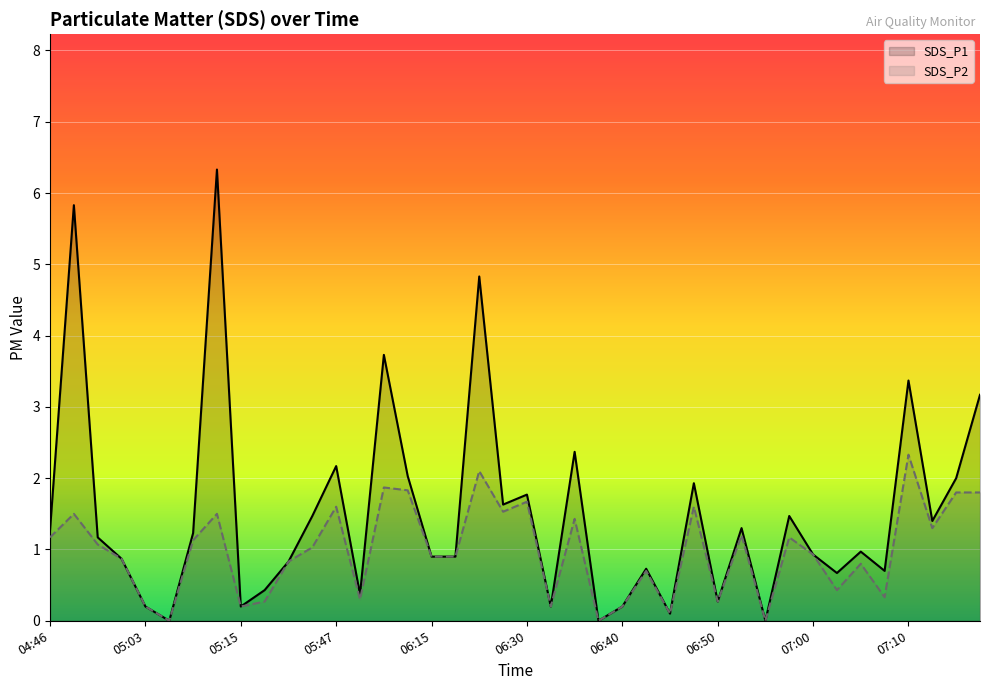

Does the chart display data point markers on the line(s)?

No